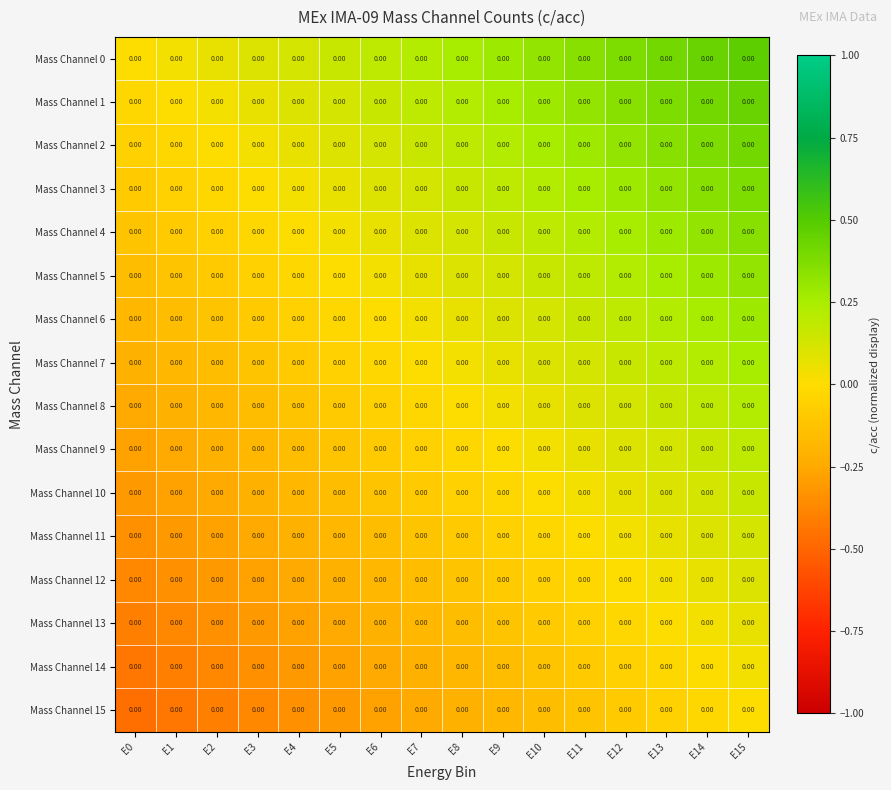

What is the minimum value for Mass Channel 4?

-0.1